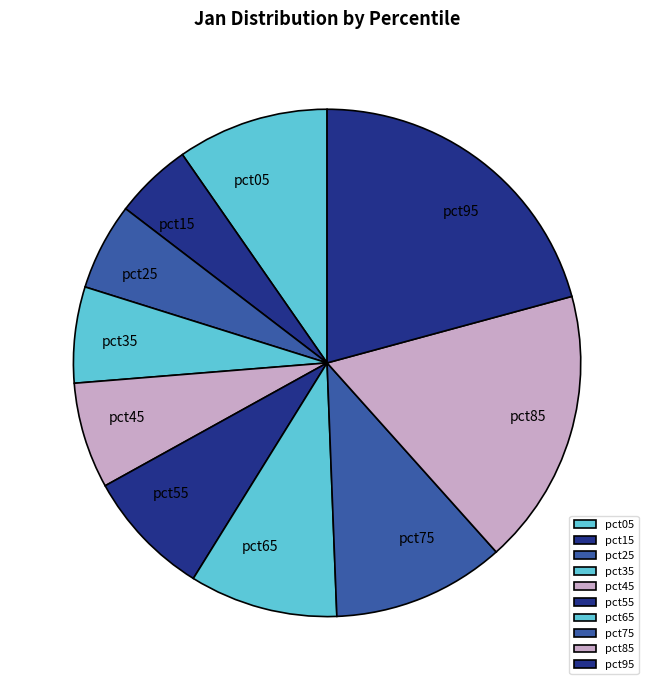

True or false: pct65 accounts for 3% of the total.

False